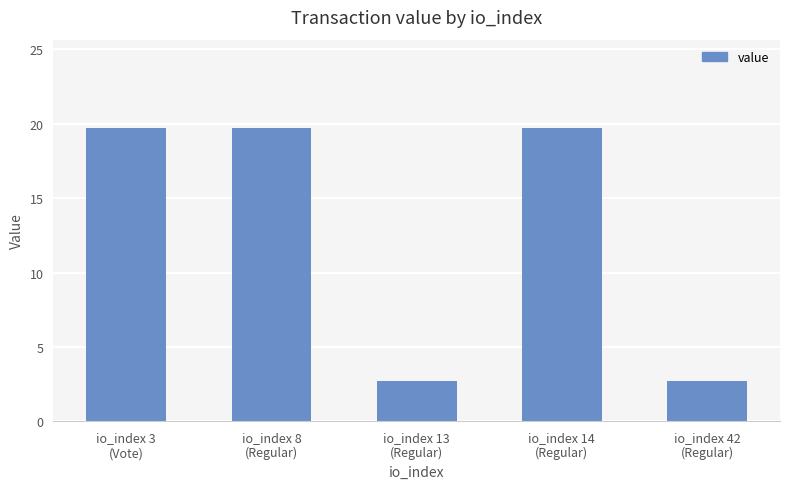

Which has a higher value, io_index 3
(Vote) or io_index 42
(Regular)?

io_index 3
(Vote)